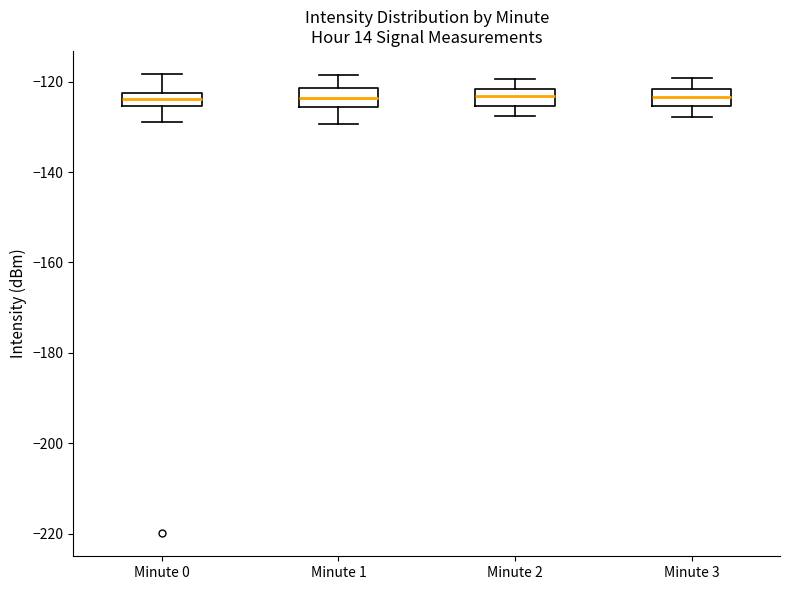

Where is the lower edge of the box for Minute 2 on the y-axis? The values are not printed on the chart, so give them approximately, as read against the axis.

-126